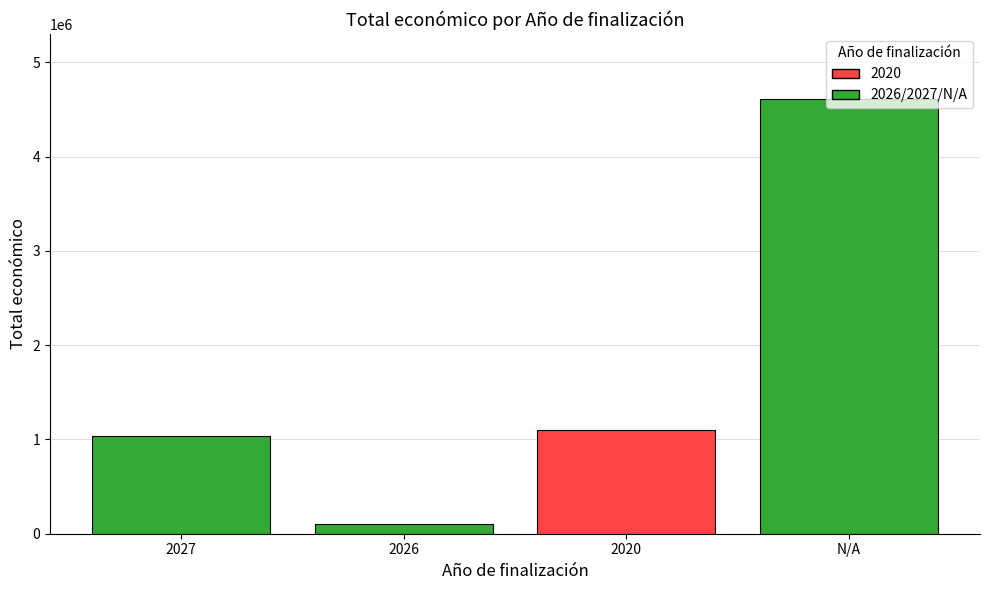

Reading right to left, transcribe all the data shown in this chart.

4609296	1097022	105516	1031557